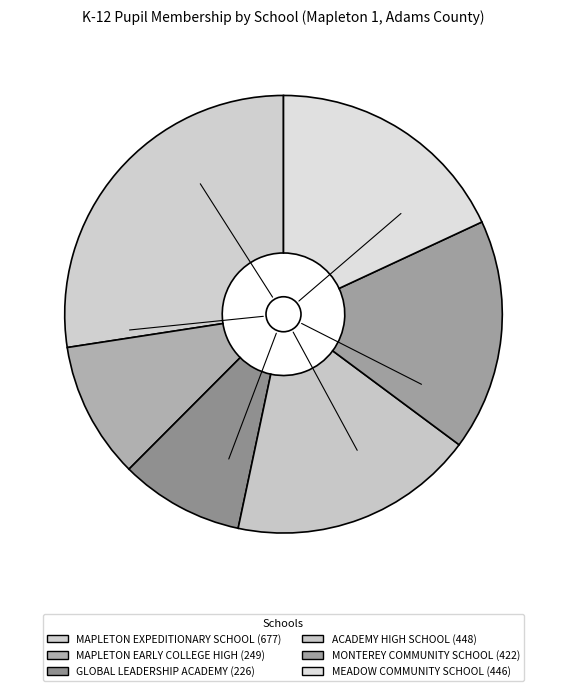

Rank the categories by value from highest to lowest.

MAPLETON EXPEDITIONARY SCHOOL, ACADEMY HIGH SCHOOL, MEADOW COMMUNITY SCHOOL, MONTEREY COMMUNITY SCHOOL, MAPLETON EARLY COLLEGE HIGH, GLOBAL LEADERSHIP ACADEMY